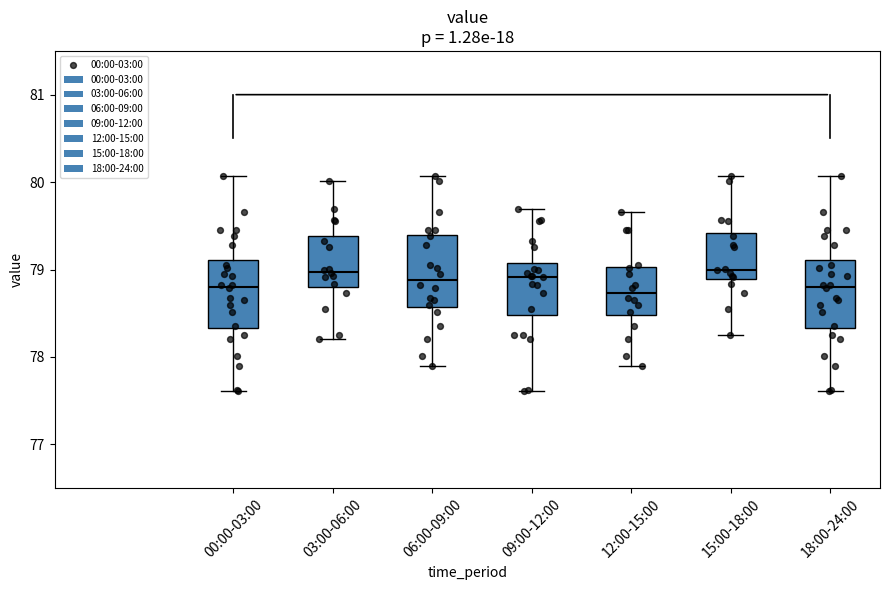

Reading left to right, read every box against the y-axis: the position of its median line, the range the box covers, and the ends of its whiskers. The values are not printed on the chart, so give them approximately, as read against the axis.

00:00-03:00: median 78.8, box 78.3 to 79.1, whiskers 77.6 to 80.1
03:00-06:00: median 79.0, box 78.8 to 79.4, whiskers 78.2 to 80.0
06:00-09:00: median 78.9, box 78.6 to 79.4, whiskers 77.9 to 80.1
09:00-12:00: median 78.9, box 78.5 to 79.1, whiskers 77.6 to 79.7
12:00-15:00: median 78.7, box 78.5 to 79.0, whiskers 77.9 to 79.7
15:00-18:00: median 79.0, box 78.9 to 79.4, whiskers 78.3 to 80.1
18:00-24:00: median 78.8, box 78.3 to 79.1, whiskers 77.6 to 80.1